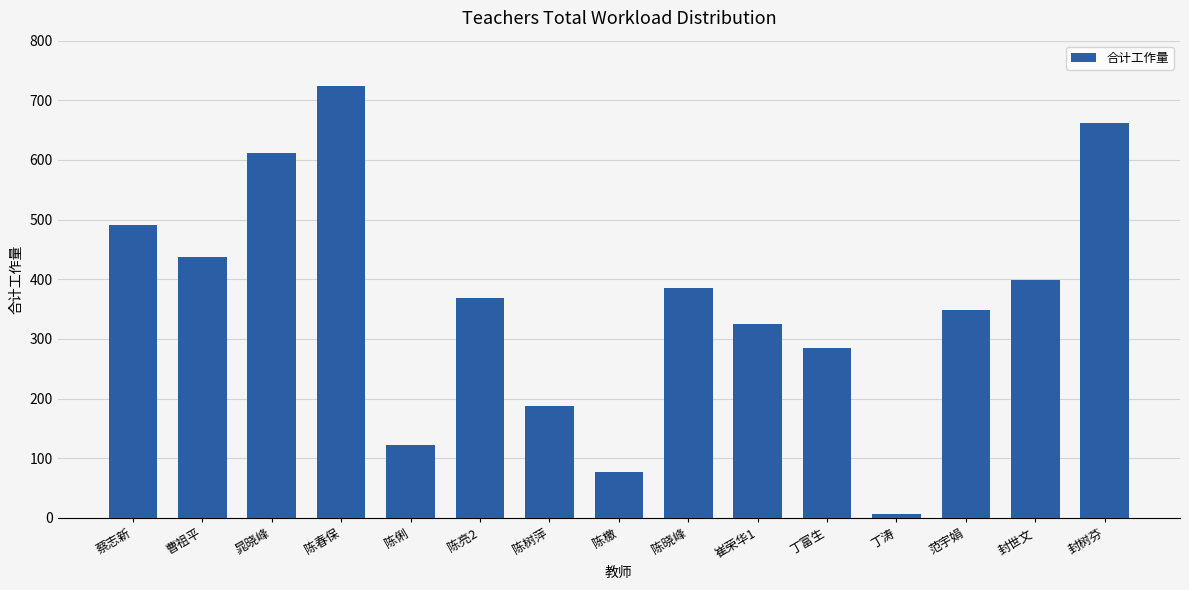

List the labels in order of value, smallest first.

丁涛, 陈檄, 陈俐, 陈树萍, 丁富生, 崔荣华1, 范宇娟, 陈亮2, 陈晓峰, 封世文, 曹祖平, 蔡志新, 晁晓峰, 封树芬, 陈春保